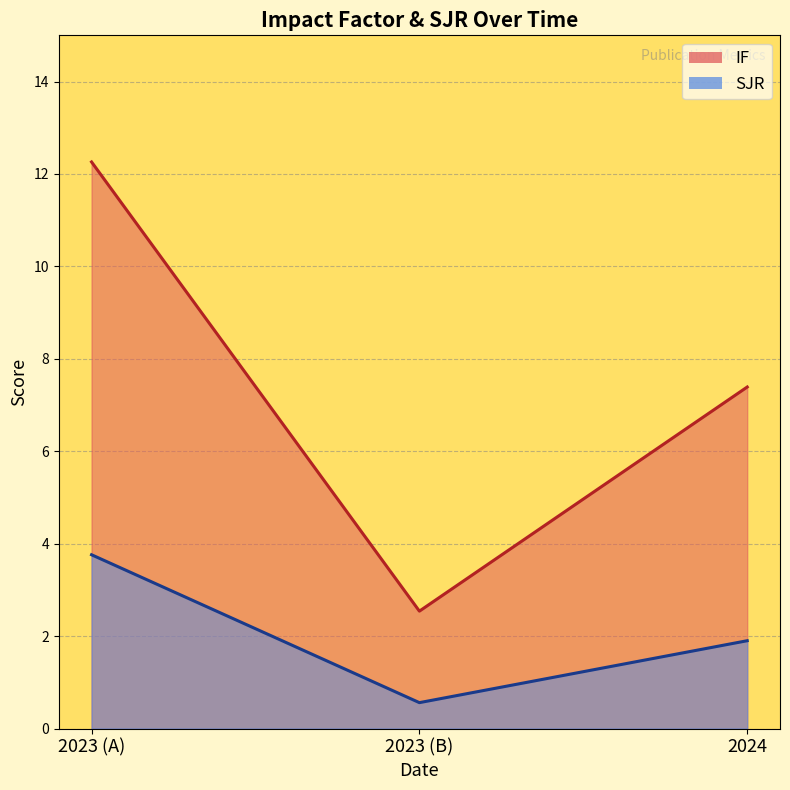

At which label does IF first exceed 7?

2023 (A)